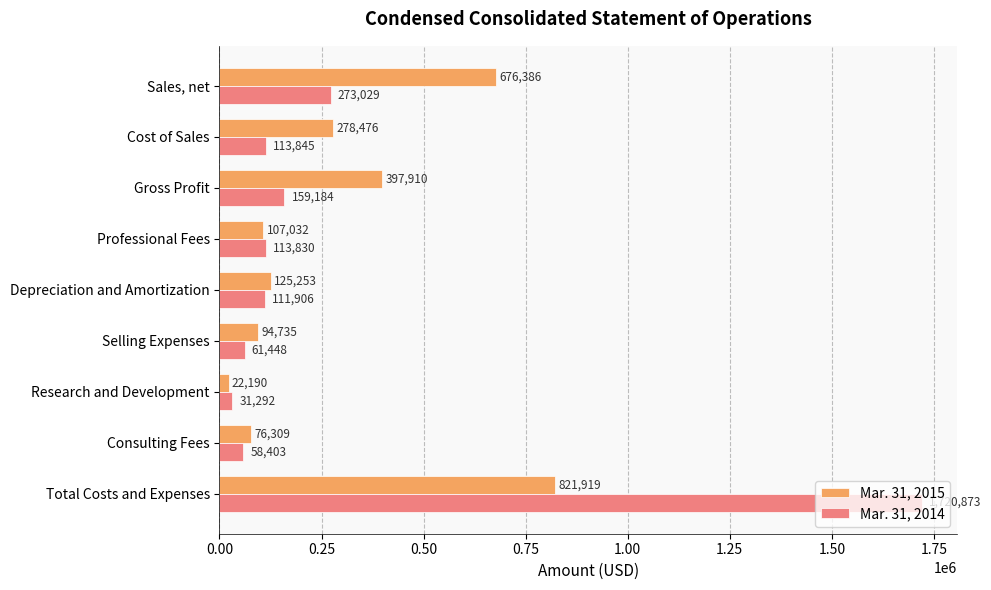

True or false: Mar. 31, 2015 has a value of 94735 at Selling Expenses.

True